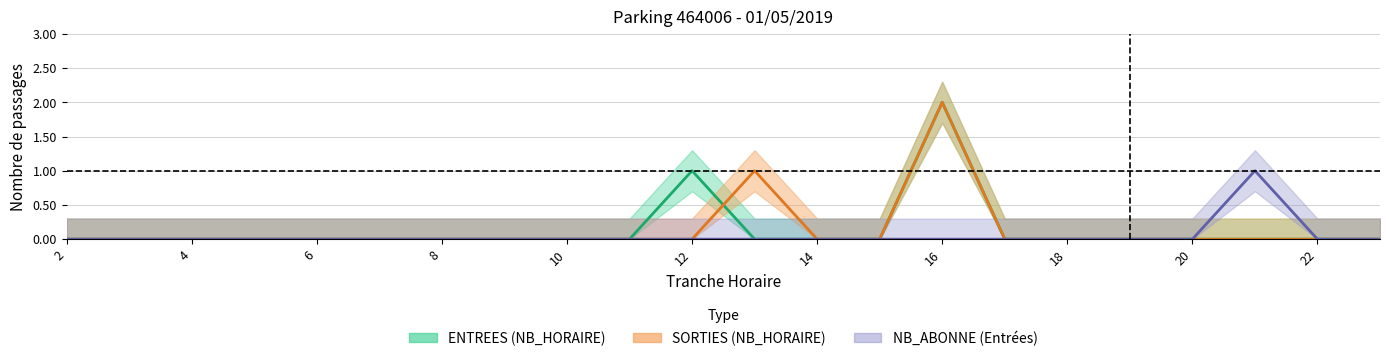

Reading left to right, what are all the values shown in this chart?

ENTREES_NB_HORAIRE: 0	0	0	0	0	0	0	0	0	0	1	0	0	0	2	0	0	0	0	0	0	0
SORTIES_NB_HORAIRE: 0	0	0	0	0	0	0	0	0	0	0	1	0	0	2	0	0	0	0	0	0	0
ENTREES_NB_ABONNE: 0	0	0	0	0	0	0	0	0	0	0	0	0	0	0	0	0	0	0	1	0	0